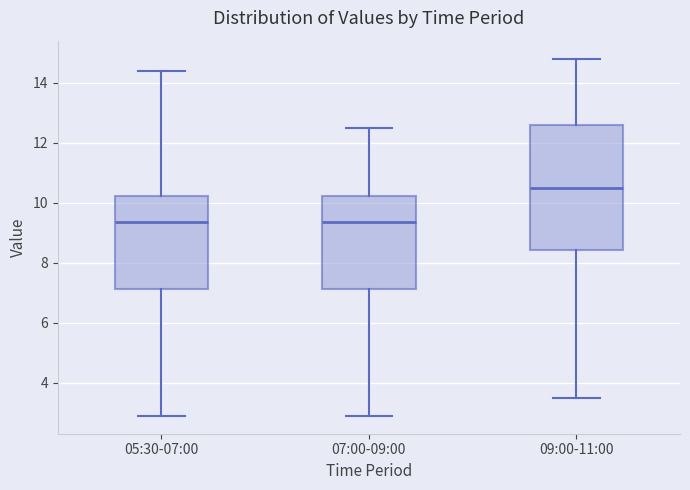

Comparing the boxes themselves (not the whiskers), which one is the tallest?

09:00-11:00